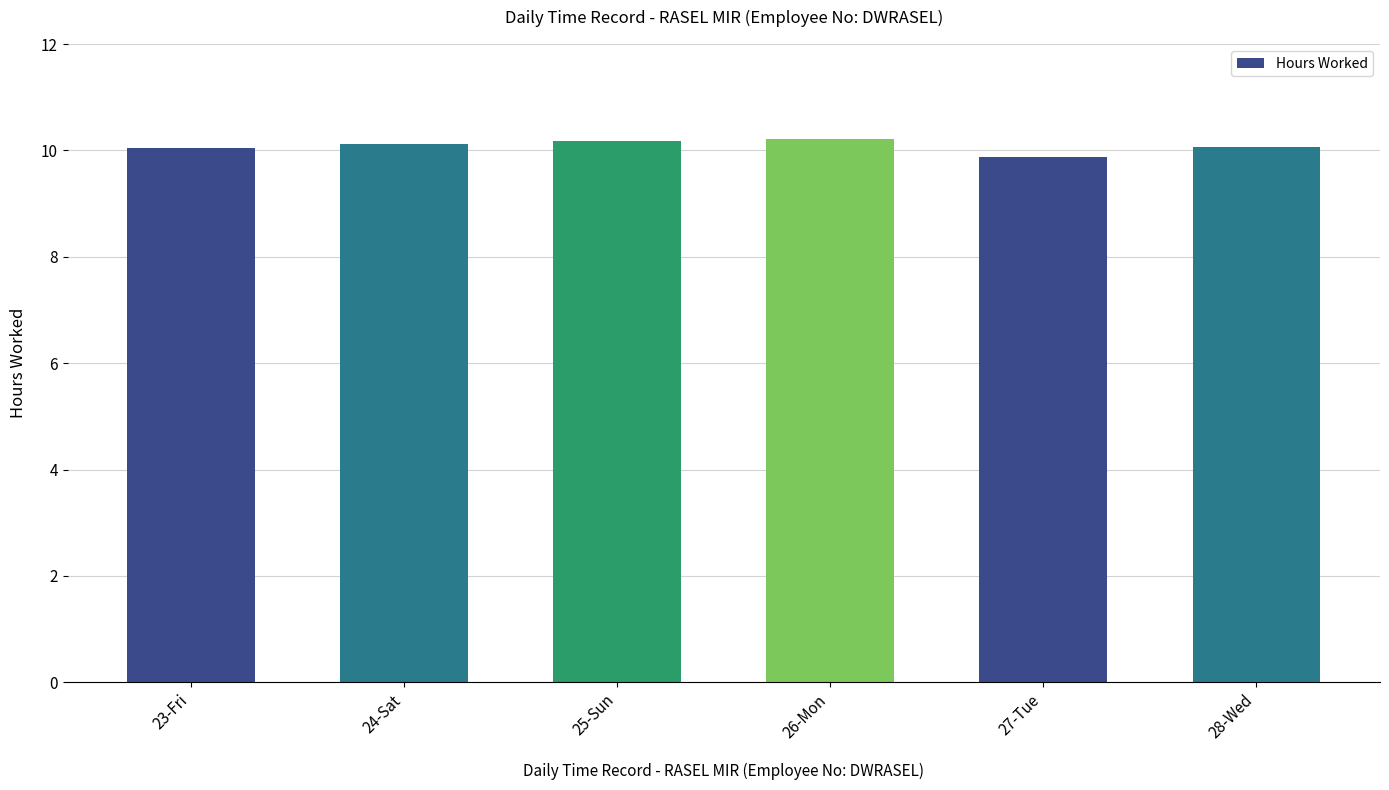

What is the greatest value displayed?

10.2